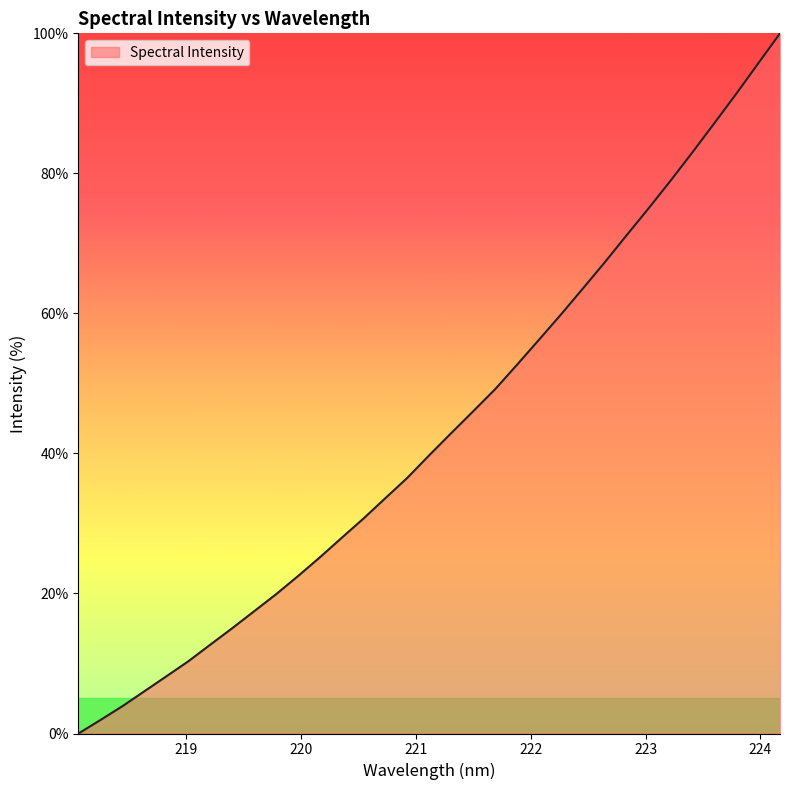

What is the maximum value shown in the chart?

100.0